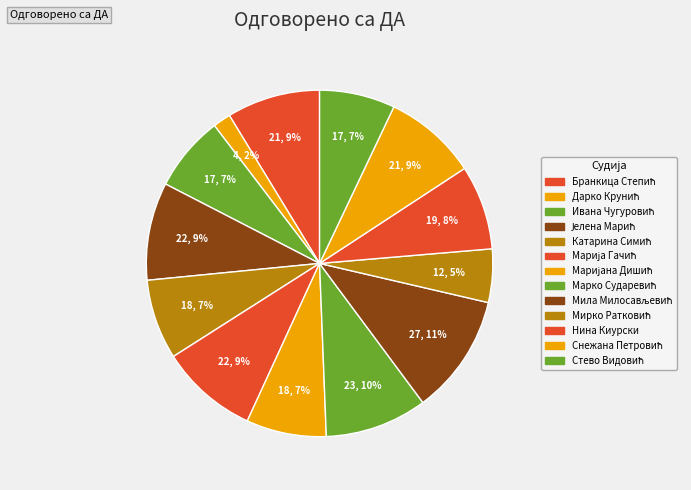

Do Јелена Марић and Катарина Симић together represent more than half of the pie?

No